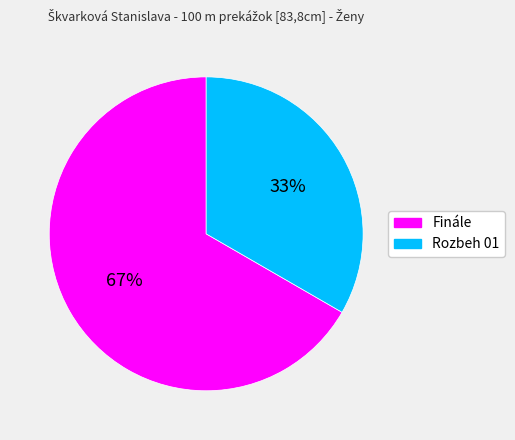

Combined, do Finále and Rozbeh 01 account for over 50%?

Yes